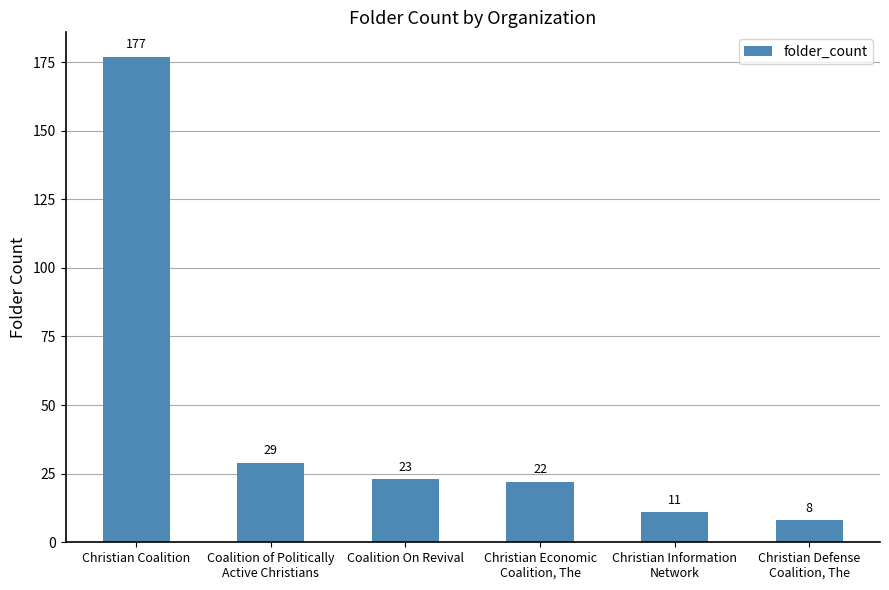

How many data points does each series have?

6